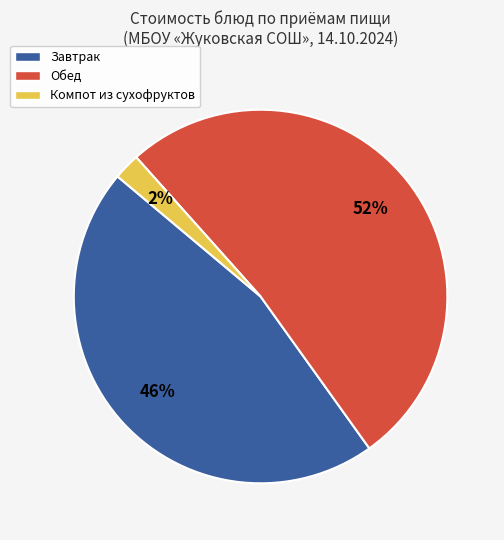

To the nearest percent, what is the average slice percentage?

33%